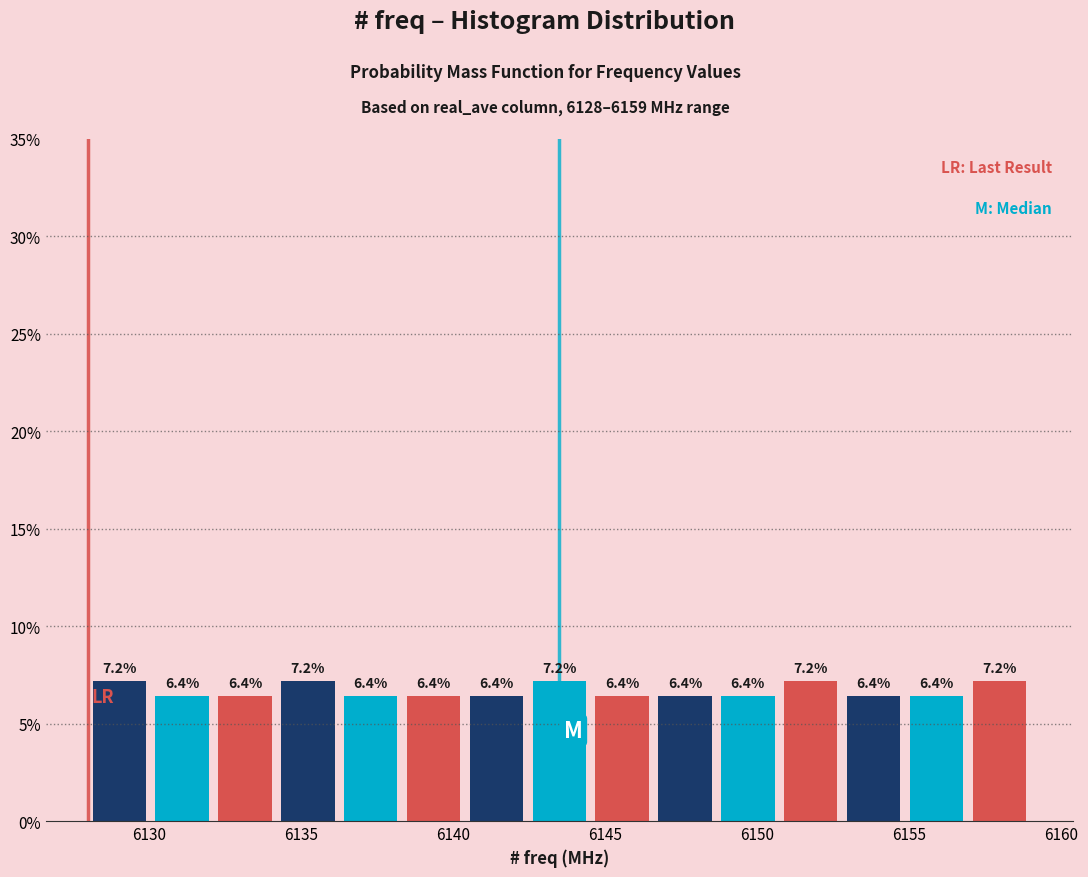

Reading left to right, list every bar in this chart as the range it spans on the x-axis followed by its height. The bar edges are not printed on the chart, so give them approximately, as read against the axis.

6128.0 to 6130.0: 7.2
6130.0 to 6132.0: 6.4
6132.0 to 6134.0: 6.4
6134.0 to 6136.5: 7.2
6136.5 to 6138.5: 6.4
6138.5 to 6140.5: 6.4
6140.5 to 6142.5: 6.4
6142.5 to 6144.5: 7.2
6144.5 to 6146.5: 6.4
6146.5 to 6148.5: 6.4
6148.5 to 6150.5: 6.4
6150.5 to 6153.0: 7.2
6153.0 to 6155.0: 6.4
6155.0 to 6157.0: 6.4
6157.0 to 6159.0: 7.2